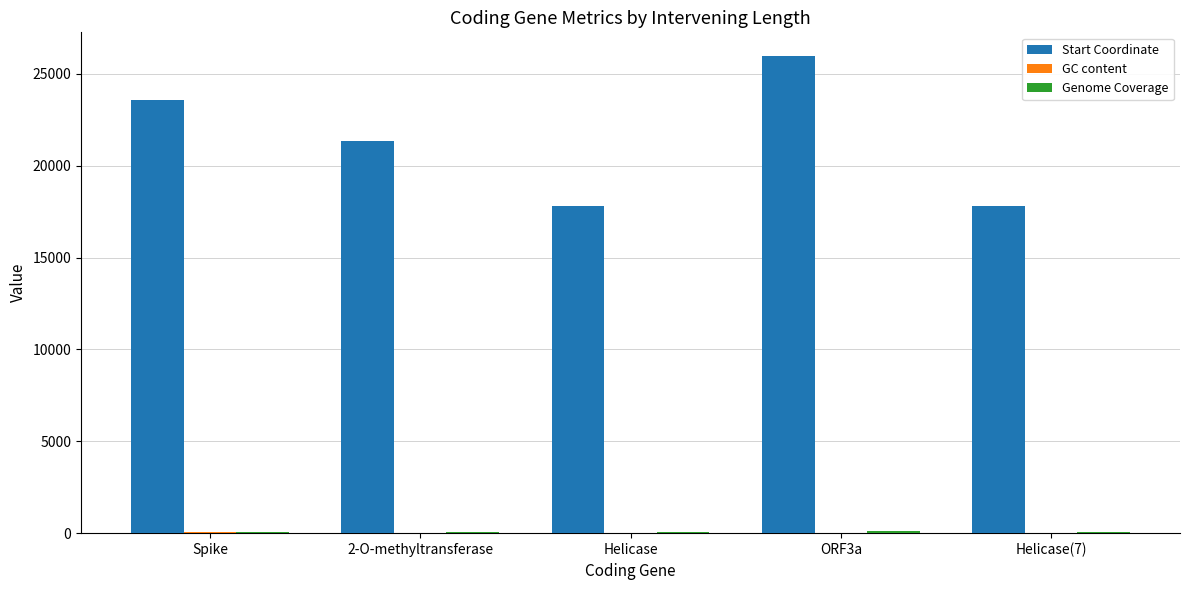

Between 2-O-methyltransferase and Helicase(7), which series saw the biggest shift?

Start Coordinate